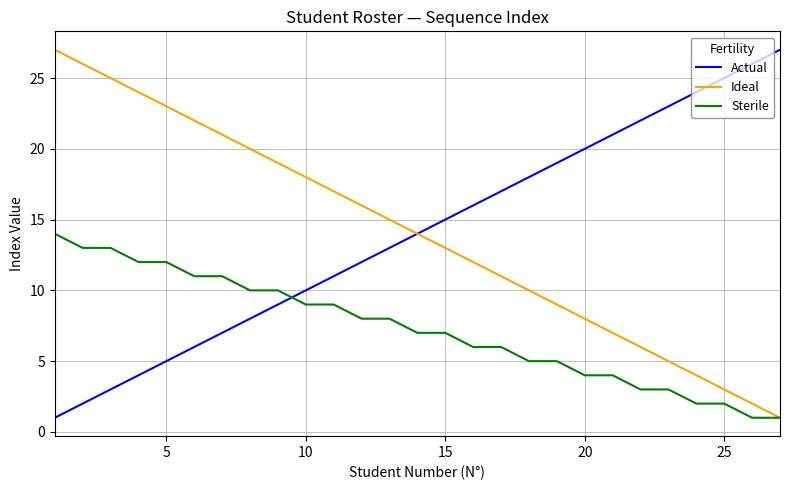

True or false: Actual and Sterile cross at least once.

True